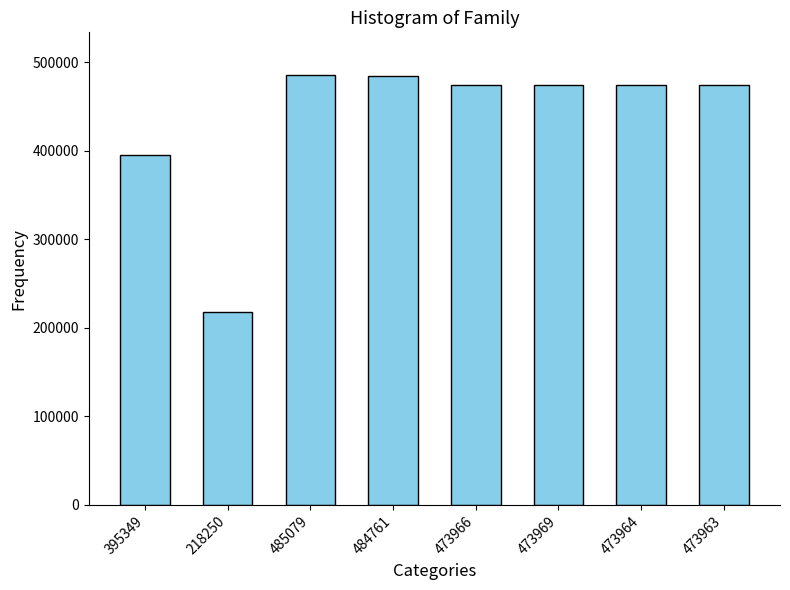

What is the change in value from 218250 to 473964?

+255714